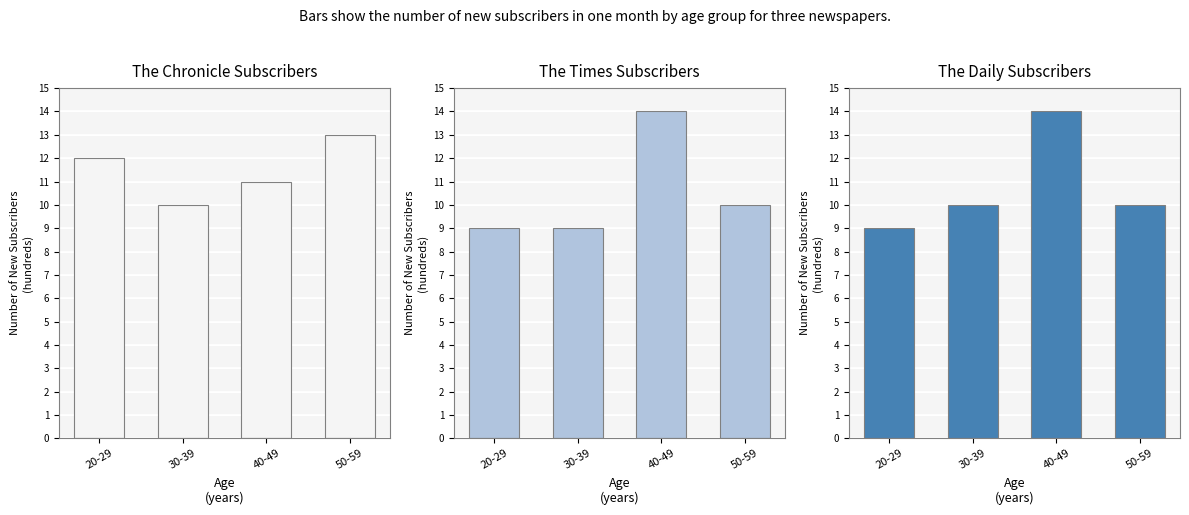

What is the label of the 3rd bar from the right?

30-39